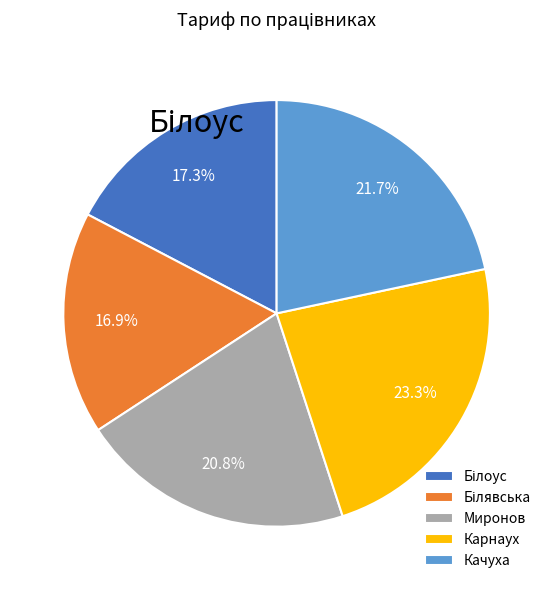

True or false: Миронов accounts for 21% of the total.

True